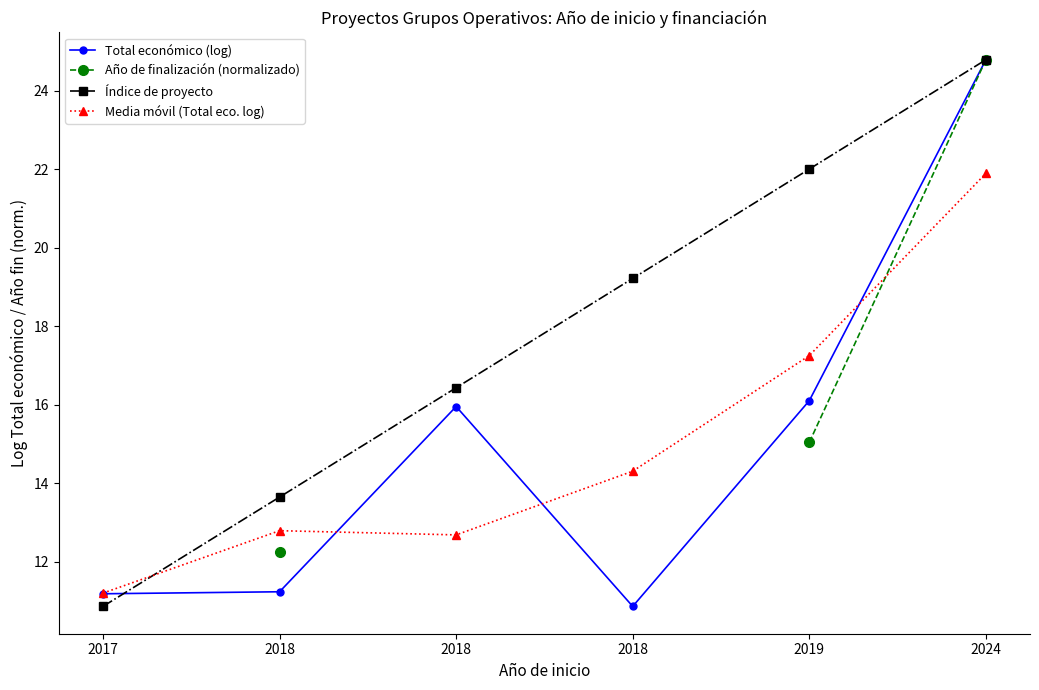

Is the value of Año de finalización (normalizado) at 2018 greater than the value of Total económico (log) at 2017?

Yes